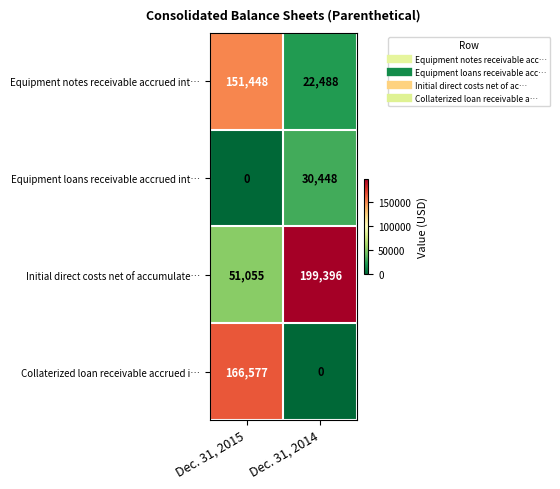

At which category is the sum across all series the highest?

Dec. 31, 2015